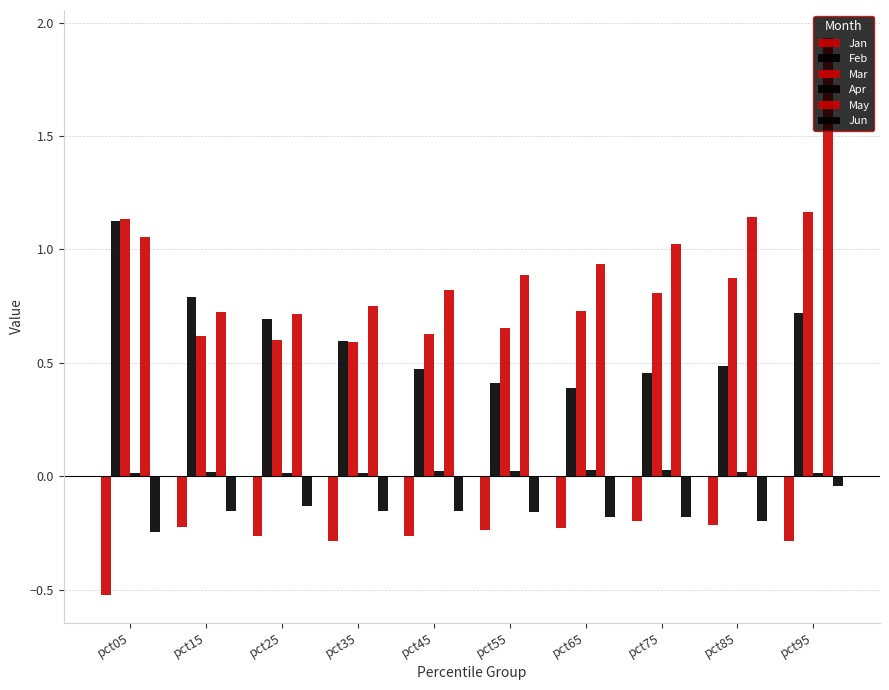

Does the chart contain stacked bars?

No